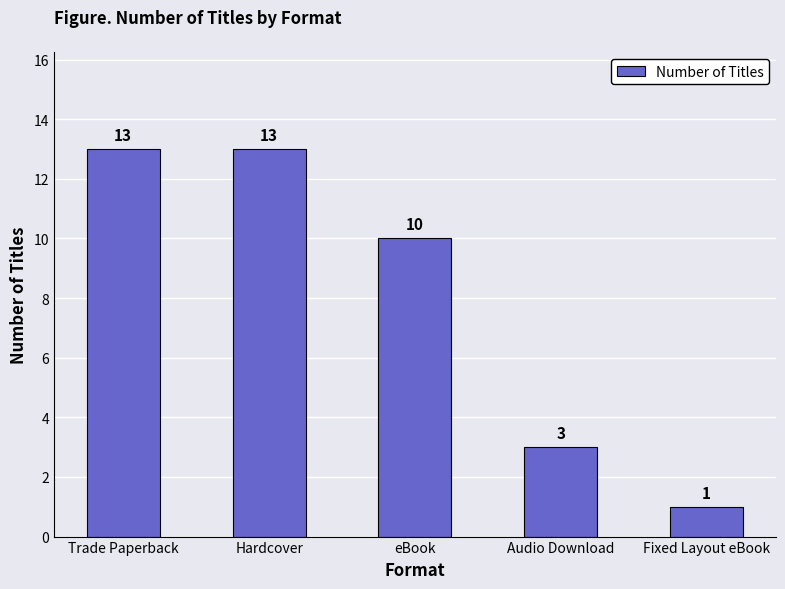

What is the smallest value displayed?

1